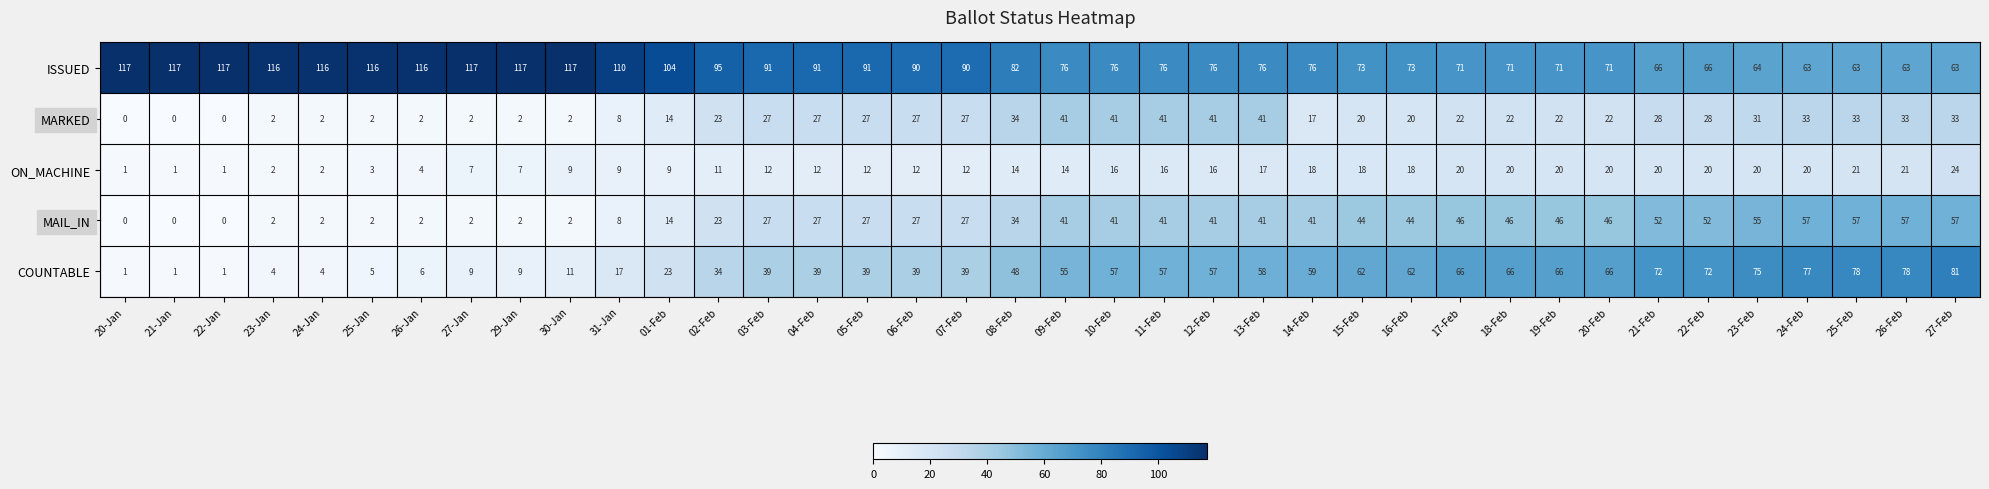

What is the difference between the maximum and minimum values in the ISSUED series?

54